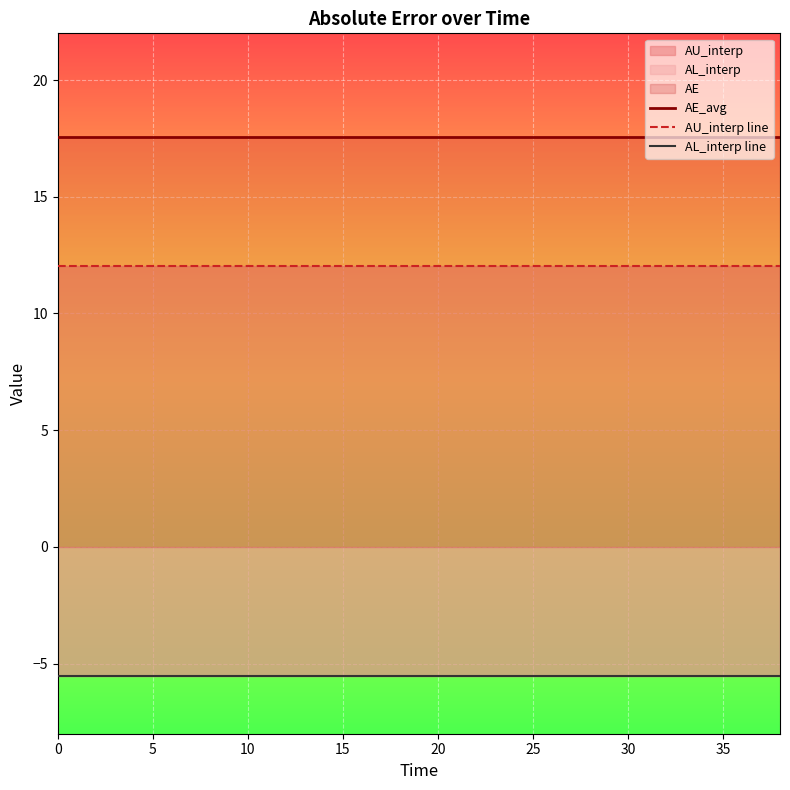

List the series in order of their peak value, lowest first.

AL_interp line, AU_interp line, AE_avg